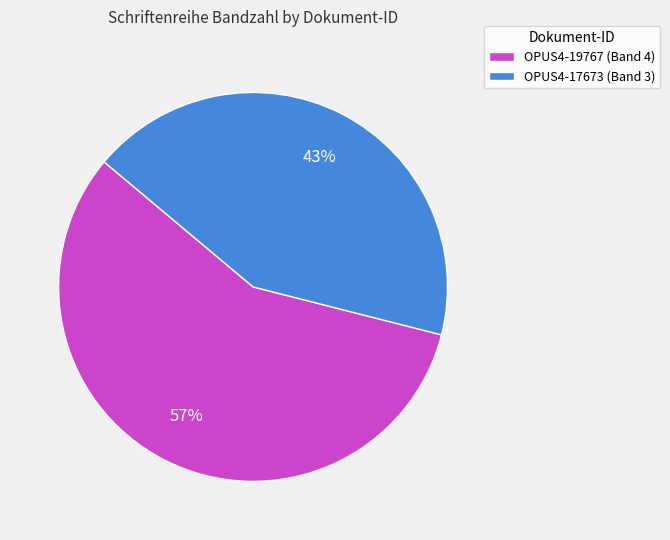

To the nearest percent, what is the difference between the OPUS4-17673 and OPUS4-19767 slice percentages?

14%